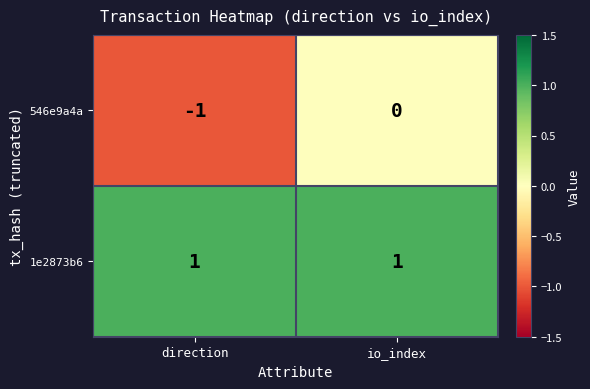

What is the minimum value shown in the chart?

-1